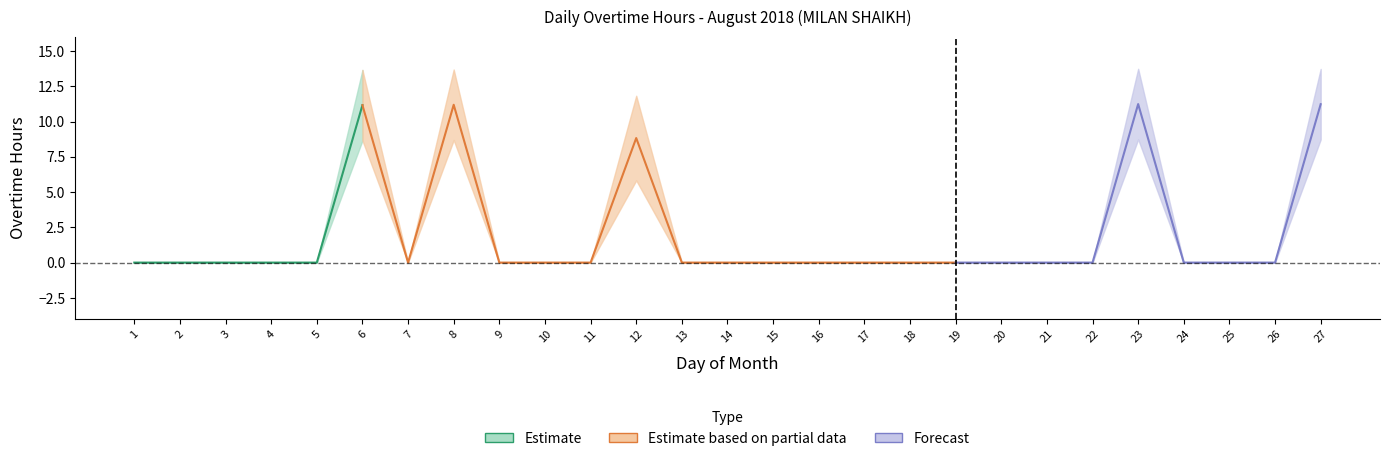

What is the difference between the overtime_mid values at 6 and 26?

11.2